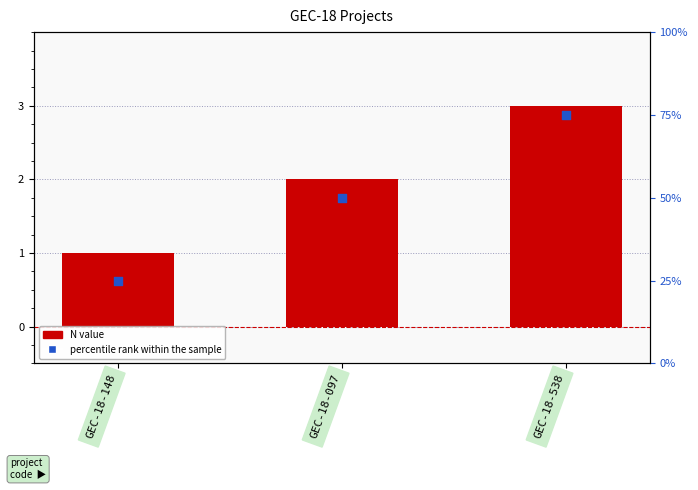

Which series reaches the maximum Y coordinate?

percentile rank within the sample